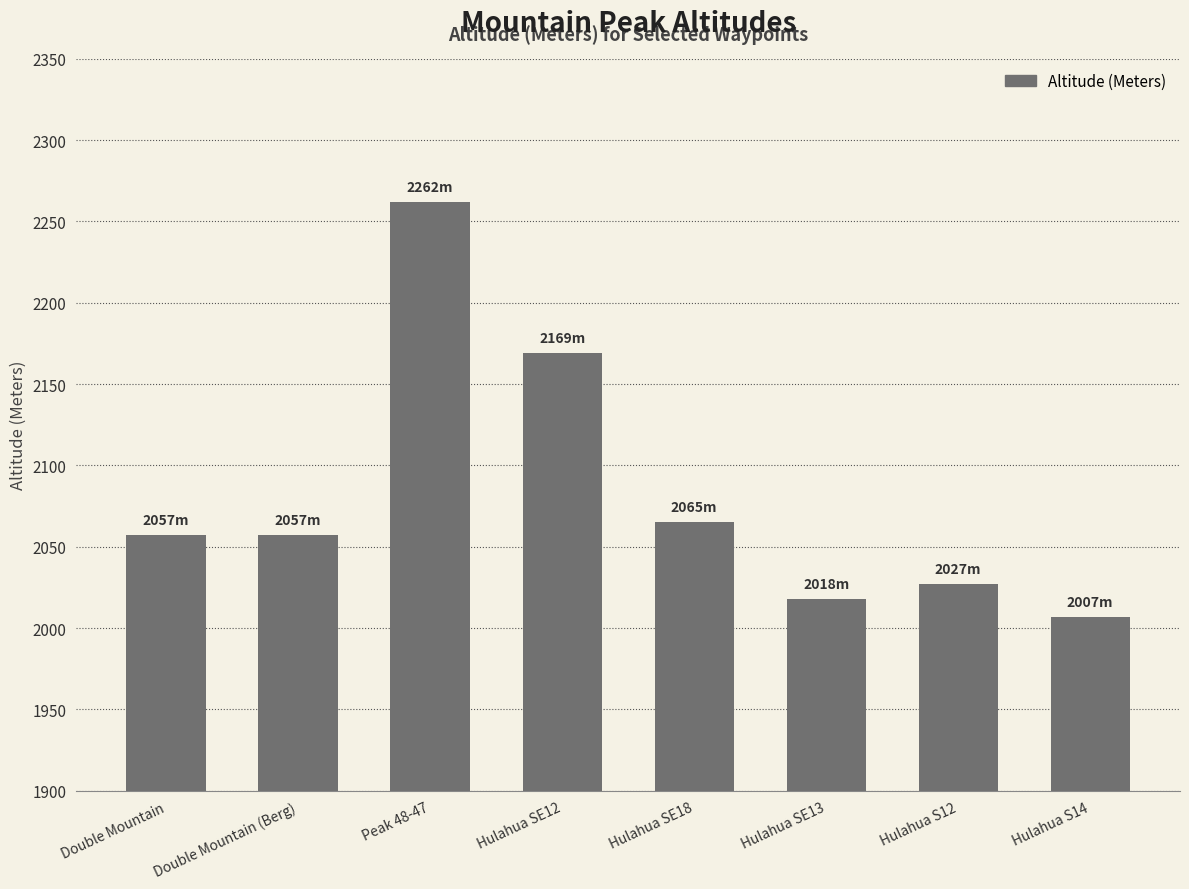

What is the change in value from Double Mountain (Berg) to Hulahua SE18?

+8